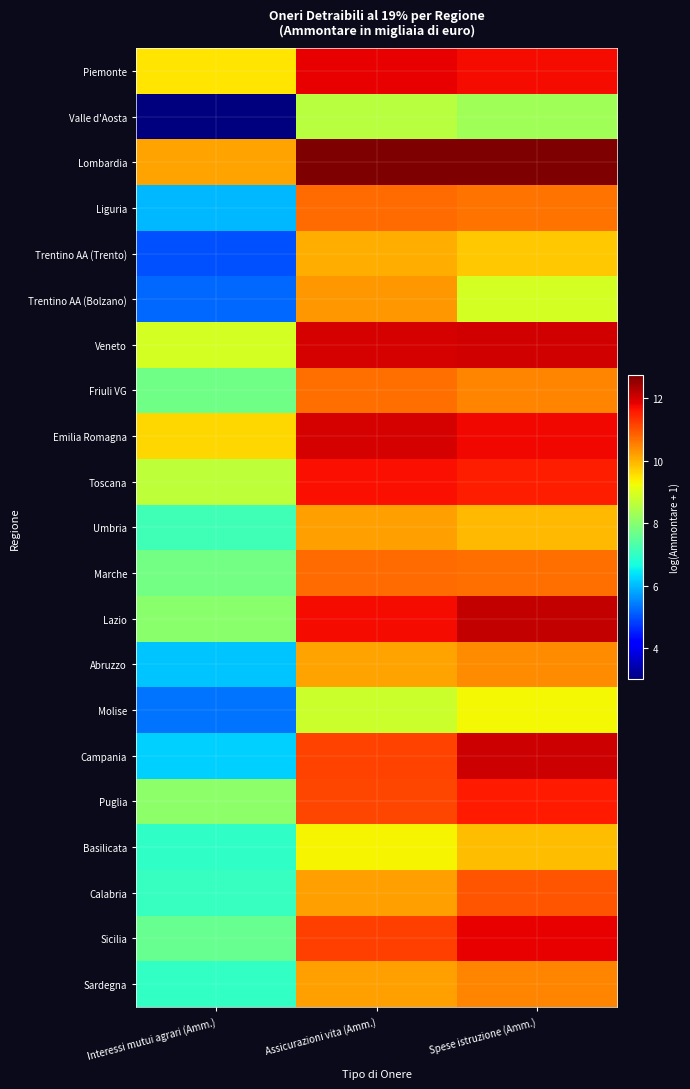

At which category does the chart reach its peak across all series?

Assicurazioni vita (Amm.)